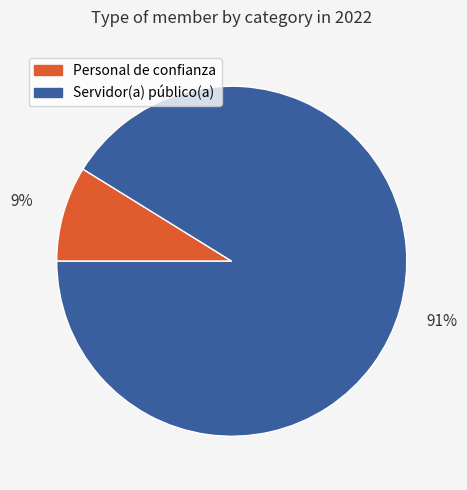

To the nearest percent, what is the average slice percentage?

50%